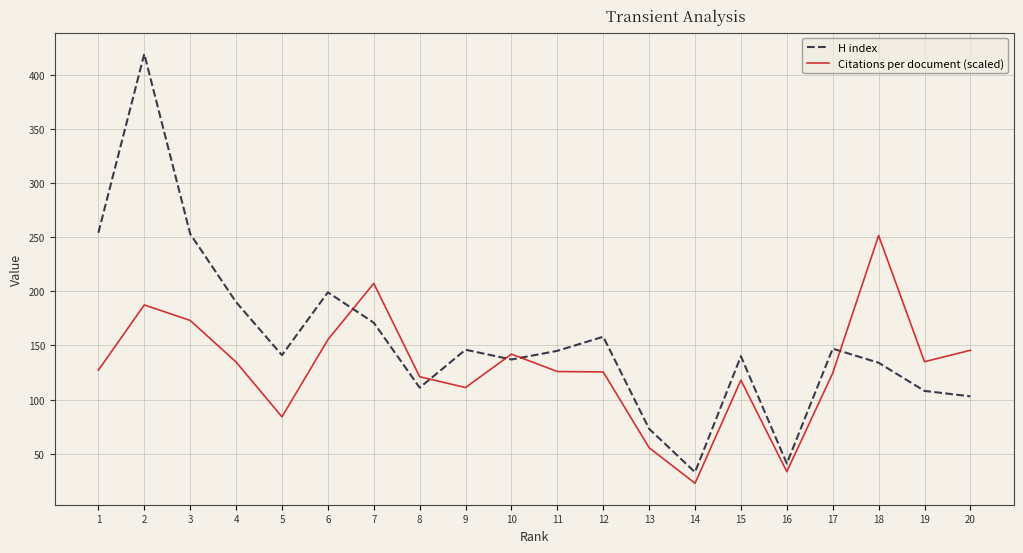

Which series ends up on top after the final intersection of H index and Citations per document (scaled)?

Citations per document (scaled)